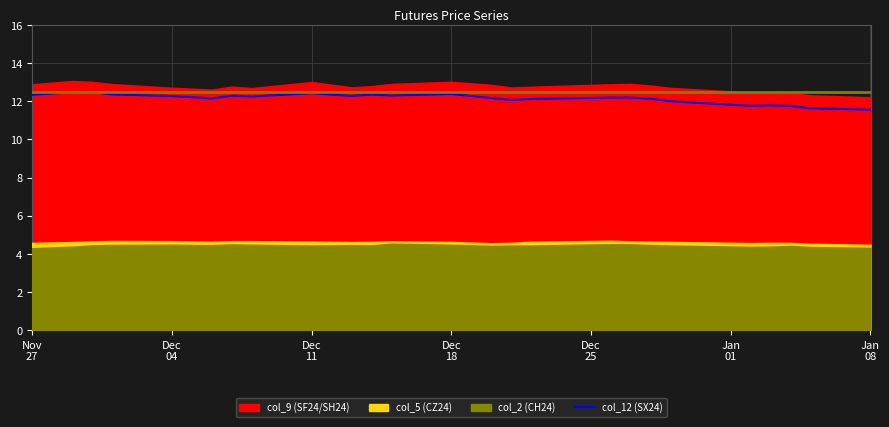

Does the chart have visible grid lines?

Yes